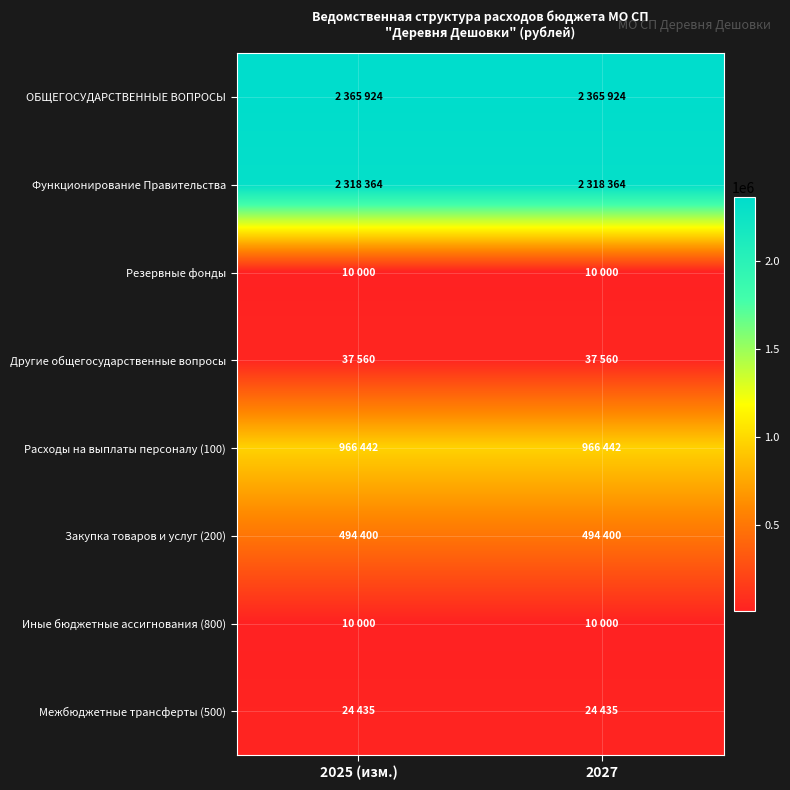

Reading right to left, list all the values displayed in this chart.

ОБЩЕГОСУДАРСТВЕННЫЕ ВОПРОСЫ: 2027=2365924	2025 (изм.)=2365924
Функционирование Правительства: 2027=2318364	2025 (изм.)=2318364
Резервные фонды: 2027=10000	2025 (изм.)=10000
Другие общегосударственные вопросы: 2027=37560	2025 (изм.)=37560
Расходы на выплаты персоналу (100): 2027=966442	2025 (изм.)=966442
Закупка товаров и услуг (200): 2027=494400	2025 (изм.)=494400
Иные бюджетные ассигнования (800): 2027=10000	2025 (изм.)=10000
Межбюджетные трансферты (500): 2027=24435	2025 (изм.)=24435